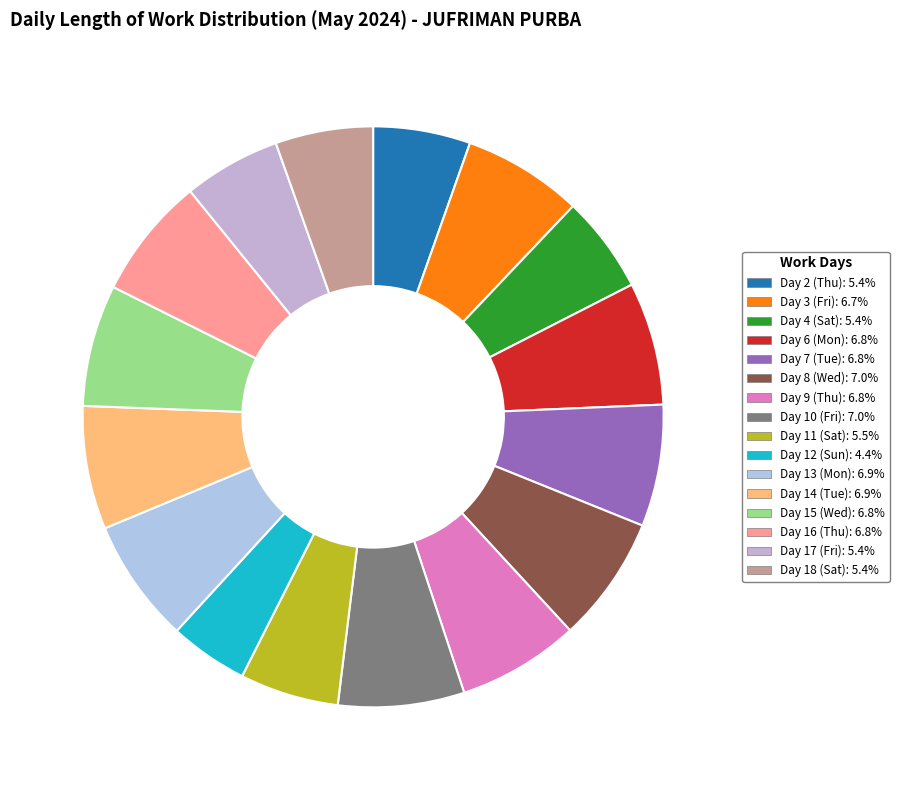

Count the number of slices in the pie.

16